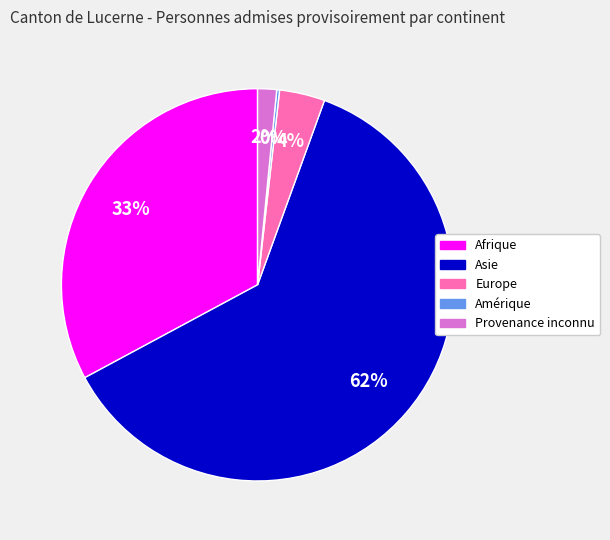

To the nearest percent, what is the difference between the largest and smallest slice percentages?

61%